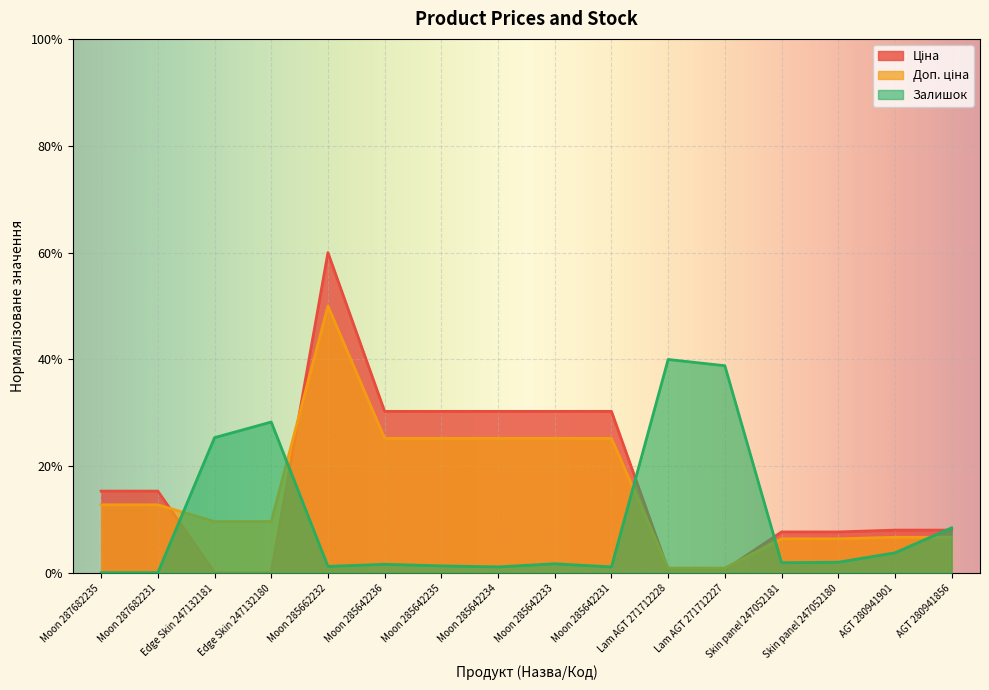

Rank the series at Moon 285642234 from highest to lowest value.

Ціна, Доп. ціна, Залишок